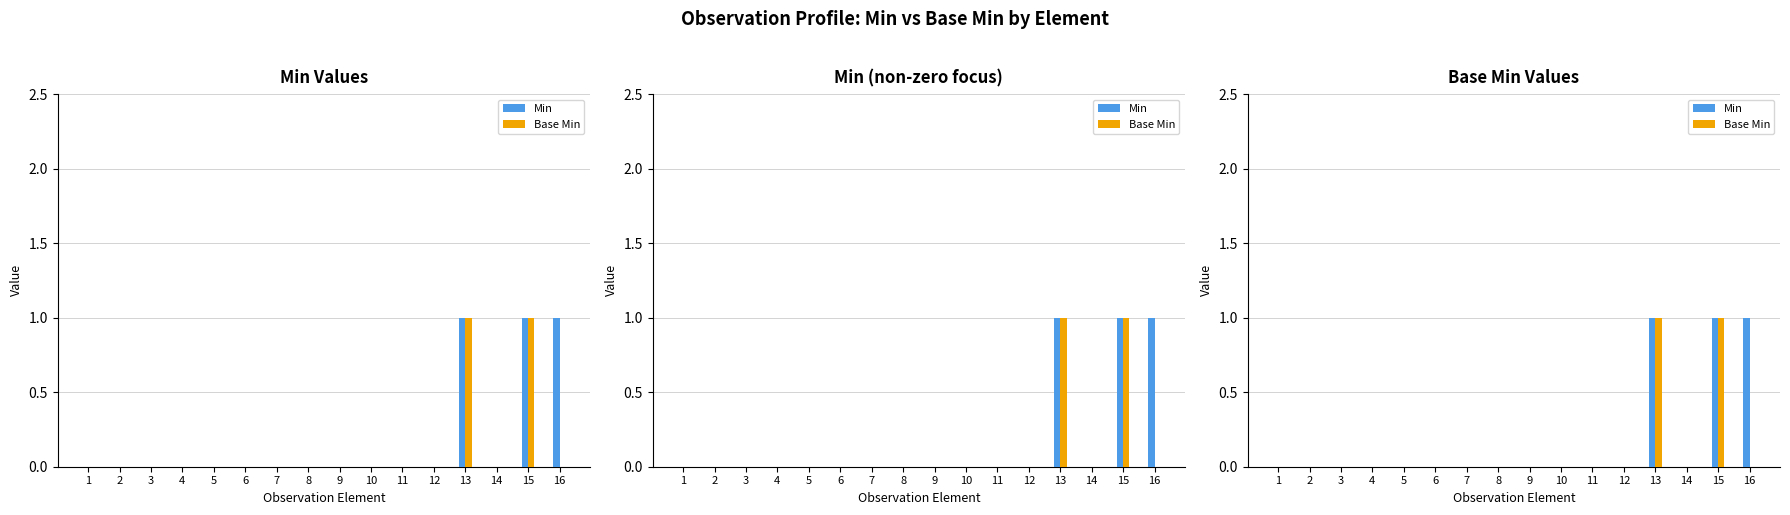

Reading left to right, transcribe all the data shown in this chart.

Min: 1=0	2=0	3=0	4=0	5=0	6=0	7=0	8=0	9=0	10=0	11=0	12=0	13=1	14=0	15=1	16=1
Base Min: 1=0	2=0	3=0	4=0	5=0	6=0	7=0	8=0	9=0	10=0	11=0	12=0	13=1	14=0	15=1	16=0